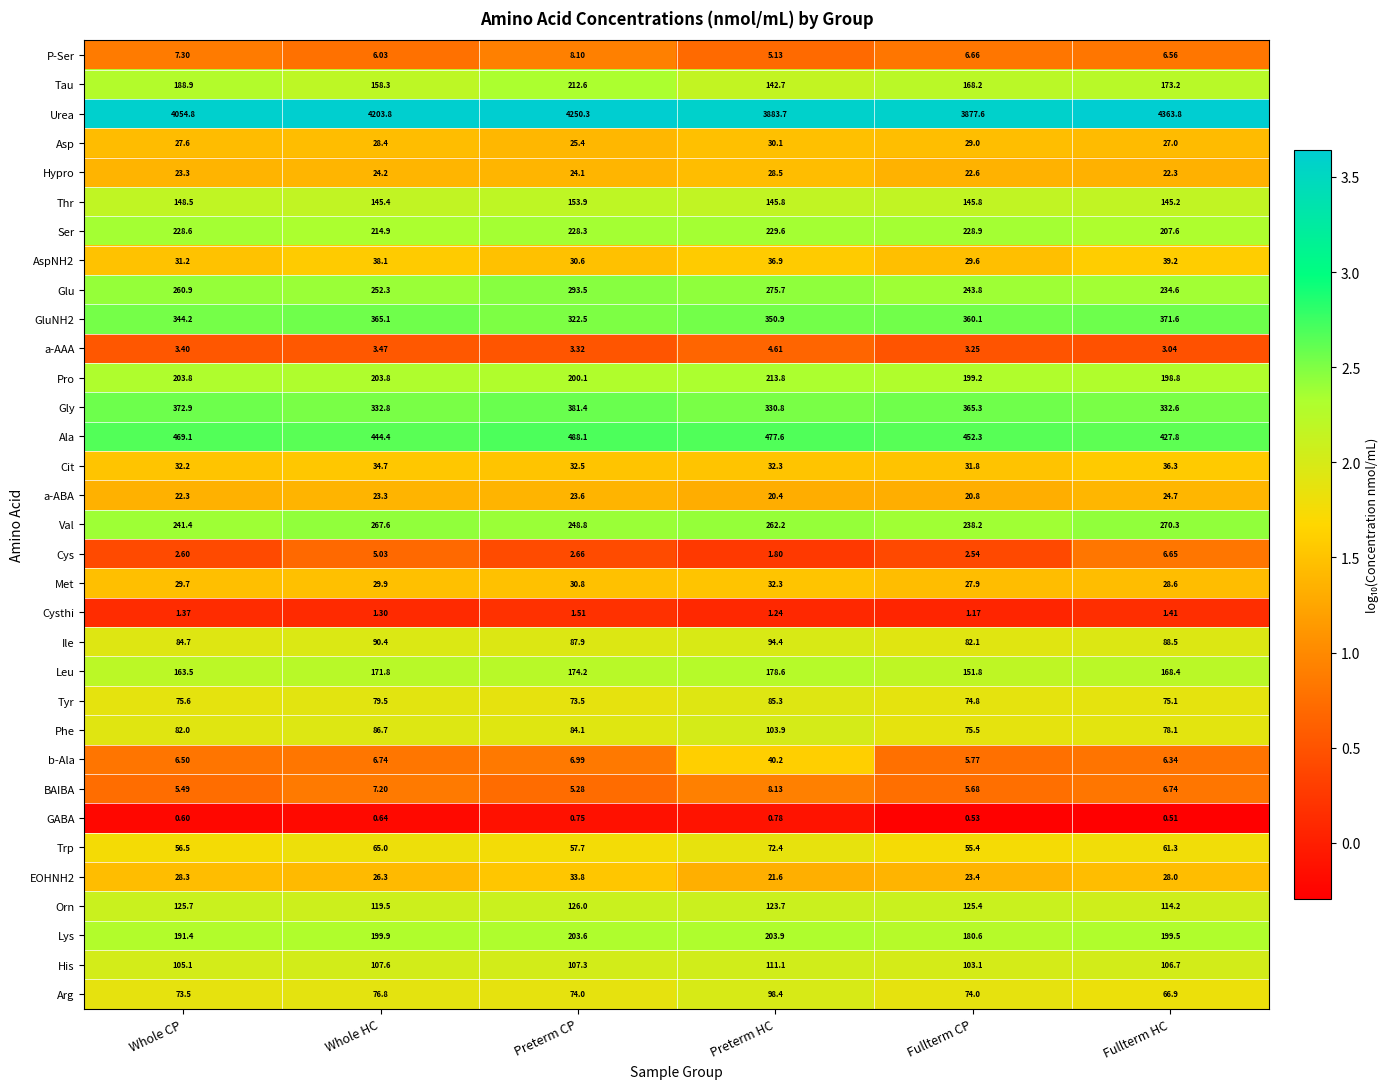

How many distinct data groups are displayed?

33